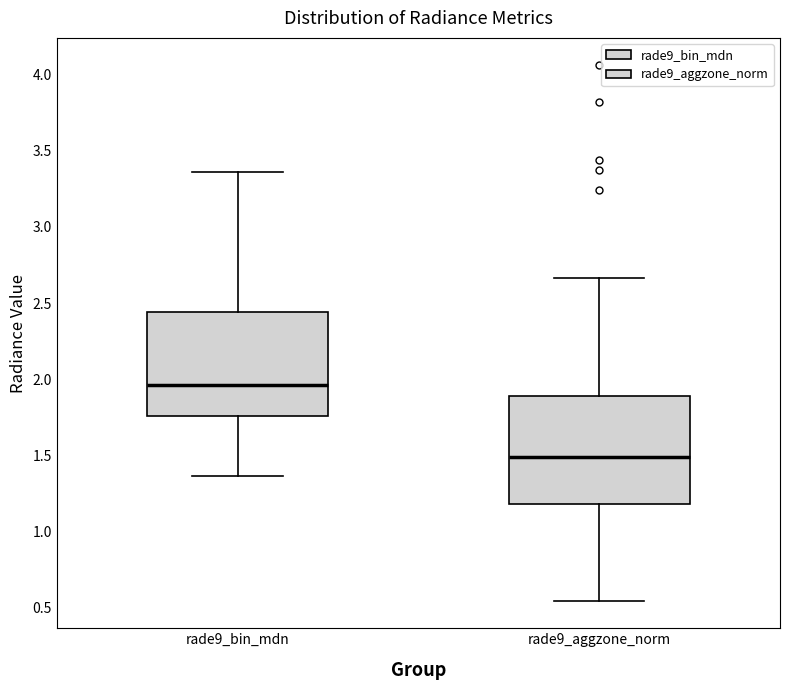

Reading left to right, read every box against the y-axis: the position of its median line, the range the box covers, and the ends of its whiskers. The values are not printed on the chart, so give them approximately, as read against the axis.

rade9_bin_mdn: median 1.95, box 1.75 to 2.45, whiskers 1.35 to 3.35
rade9_aggzone_norm: median 1.50, box 1.20 to 1.90, whiskers 0.55 to 2.65